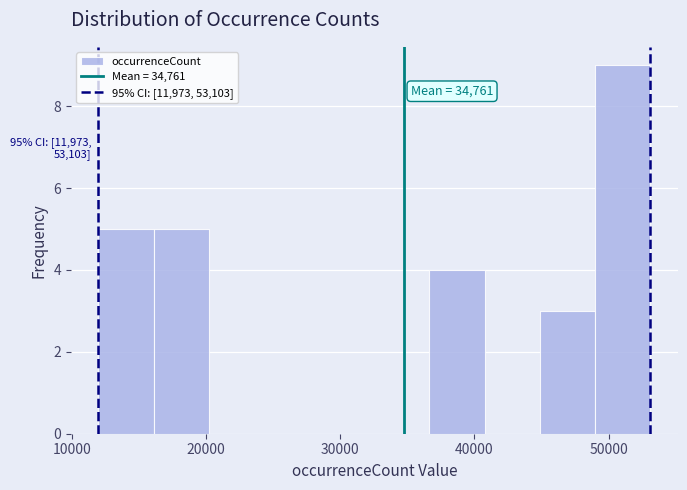

Which range on the x-axis has the tallest bar?

49000 to 53000